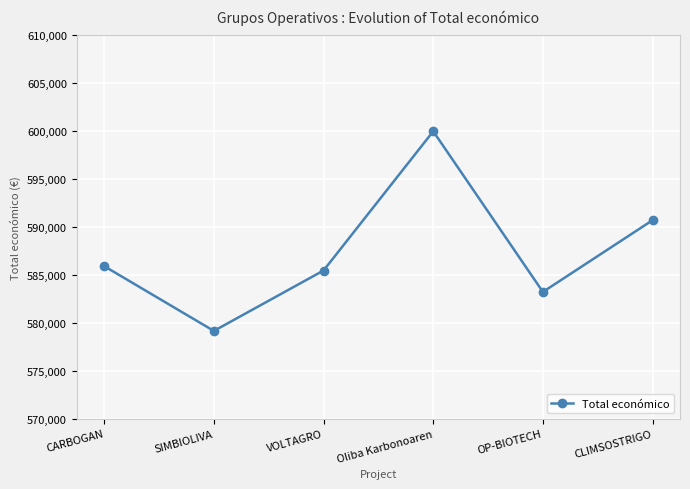

Reading left to right, what are all the values shown in this chart?

585914	579152	585460	599992	583223	590712